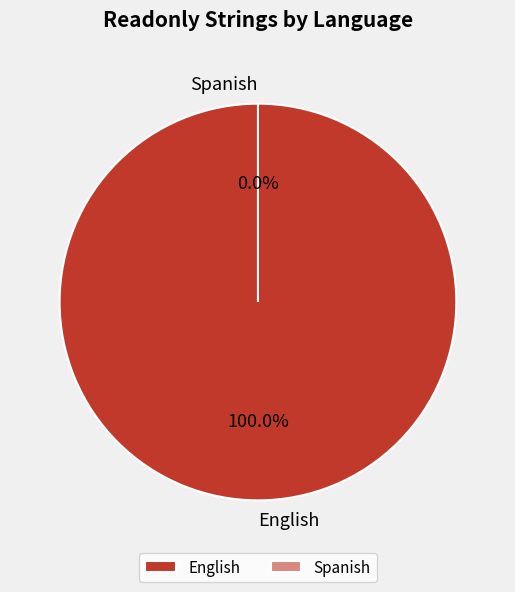

Is the sum of English and Spanish greater than half?

Yes